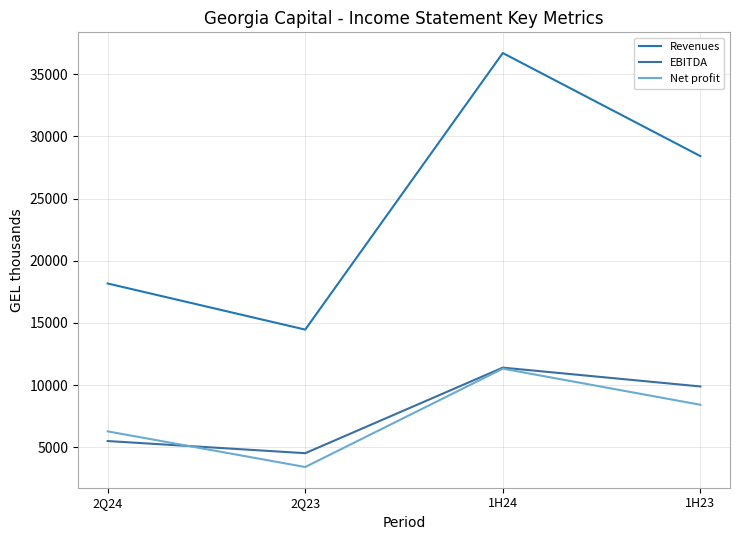

Which has a higher value, 1H24 or 2Q24?

1H24